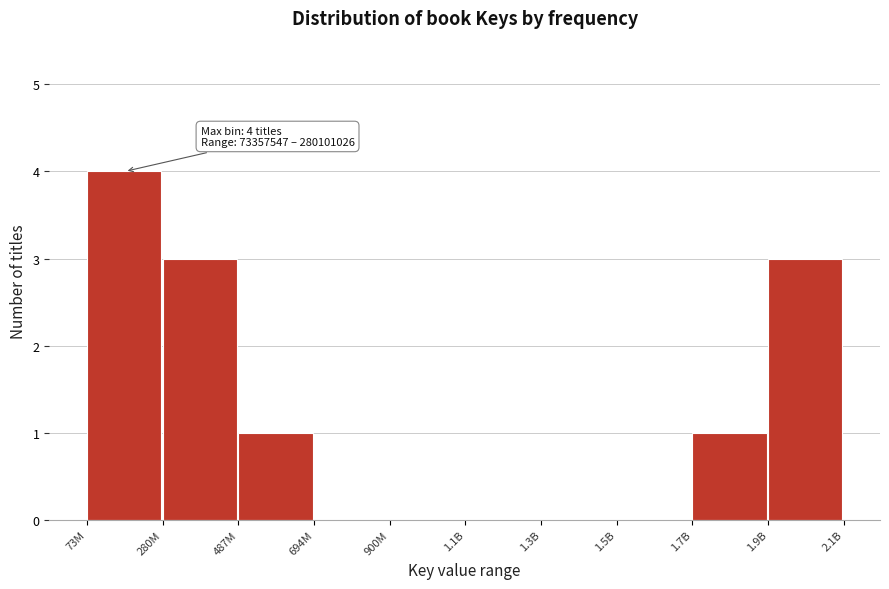

Reading right to left, extract all data points from this chart.

1.9B=3	1.7B=1	1.5B=0	1.3B=0	1.1B=0	900M=0	694M=0	487M=1	280M=3	73M=4